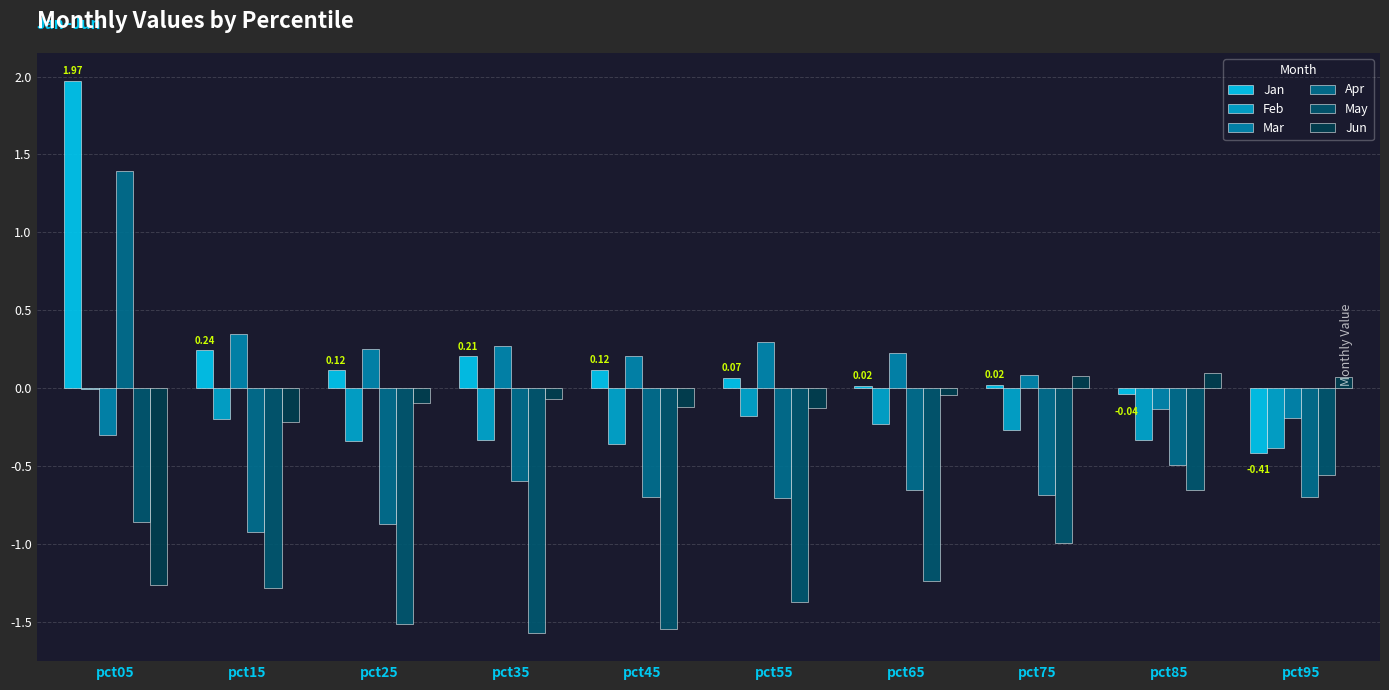

How many positive values does the Jan series have?

8